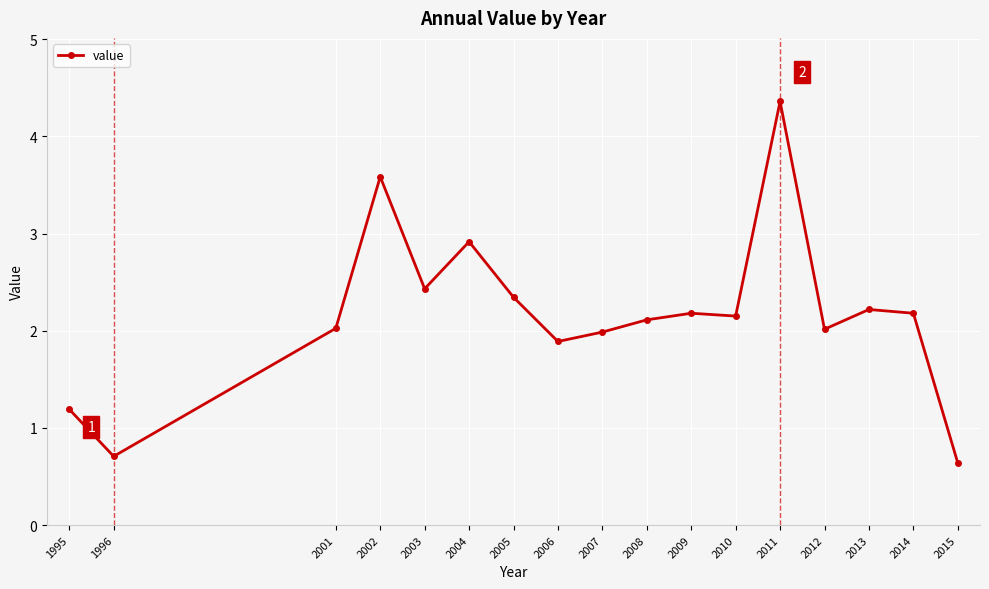

Which has a higher value, 2011 or 2008?

2011